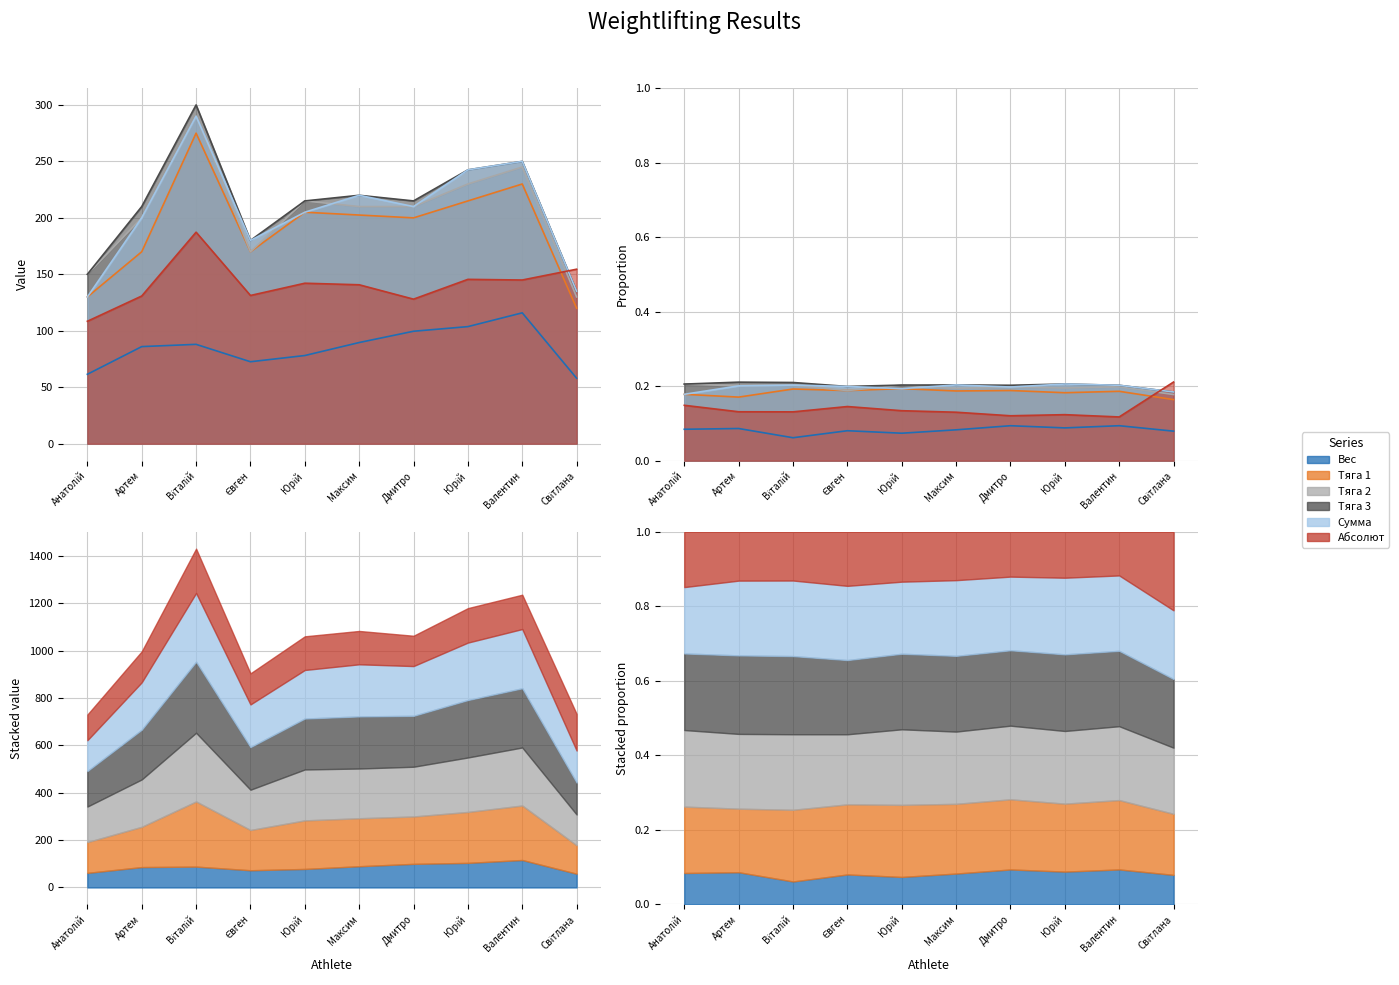

What are all the series names shown in the legend?

Вес, Тяга 1, Тяга 2, Тяга 3, Сумма, Абсолют